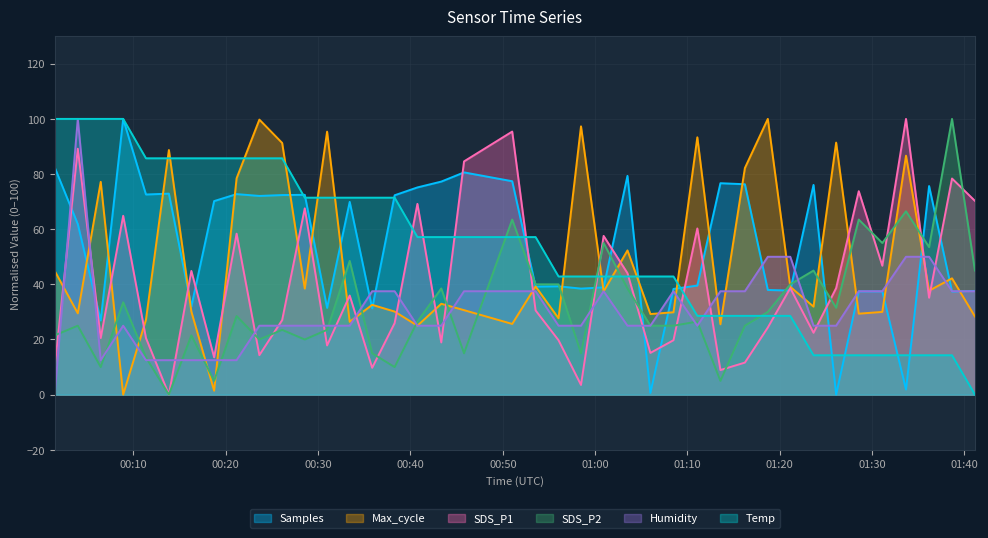

How many lines are shown in the chart?

6